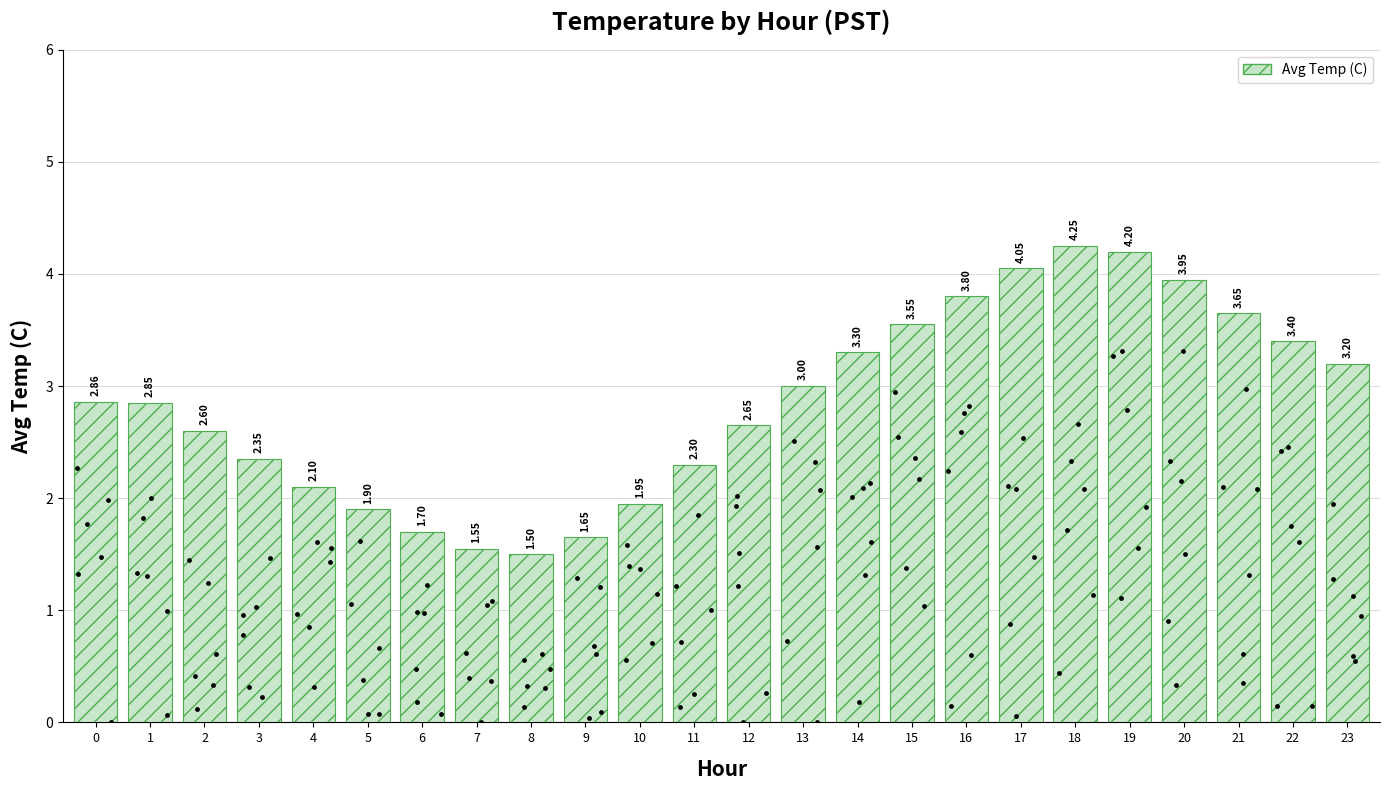

Between 14 and 1, which is larger?

14